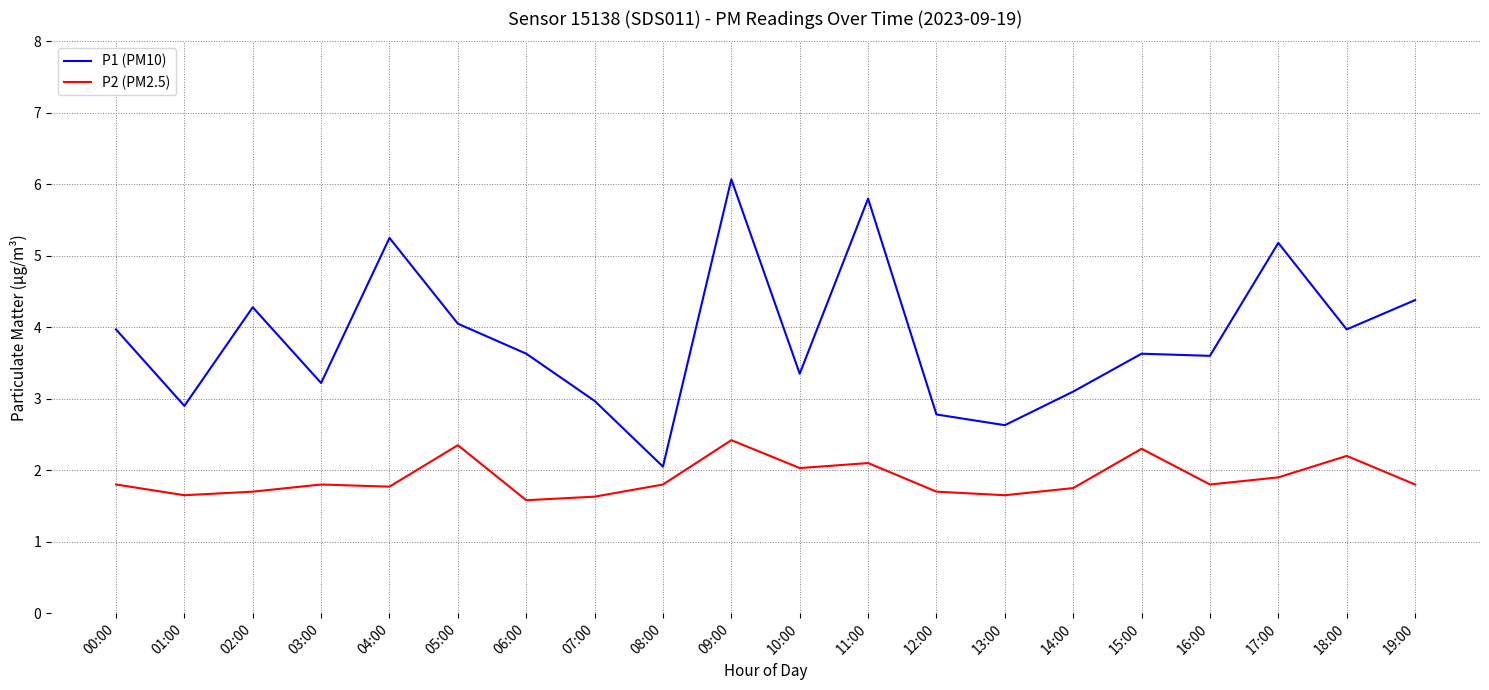

How many series are shown in this chart?

2